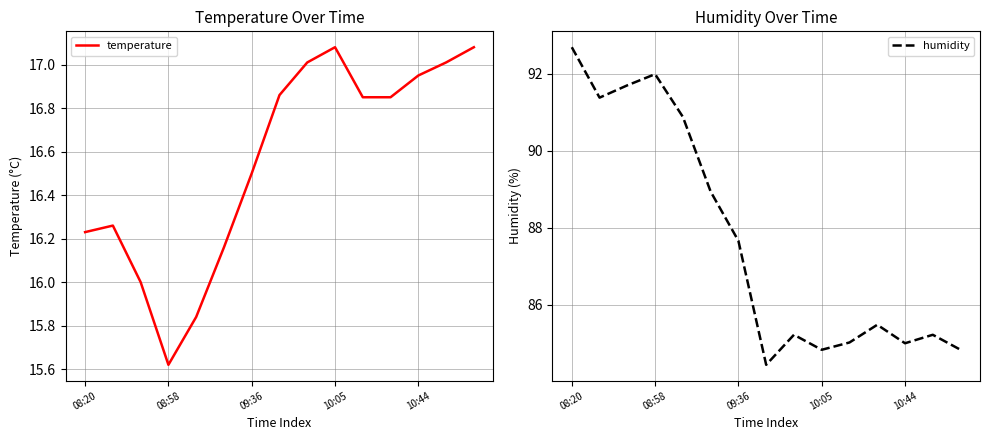

Between 10 and 14, which is larger?

14